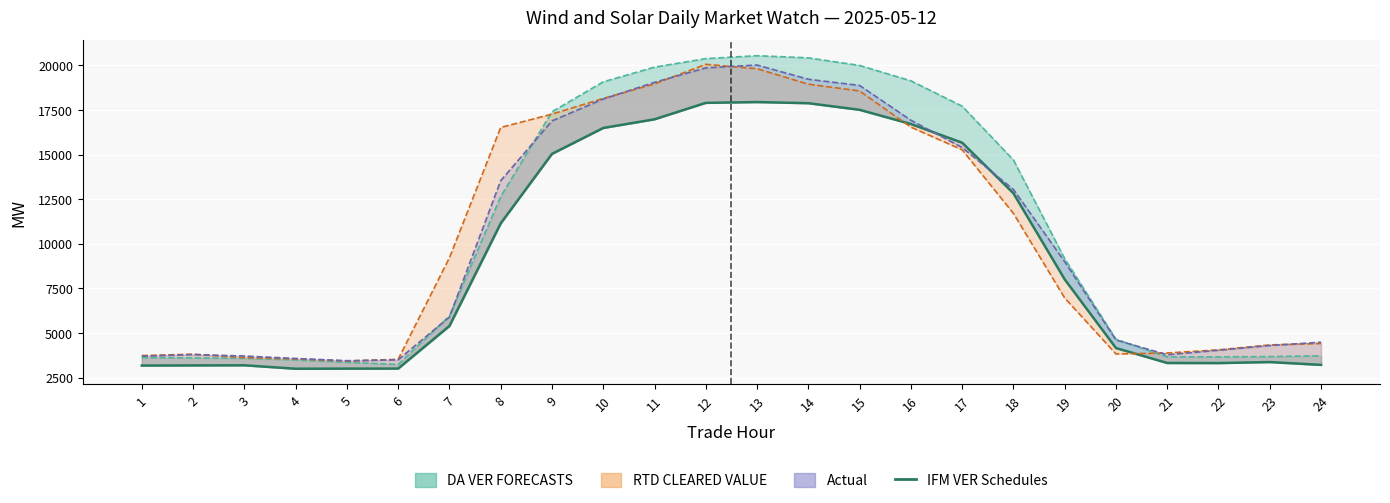

Approximately how many times larger is the value at 14 compared to 9?

1.2